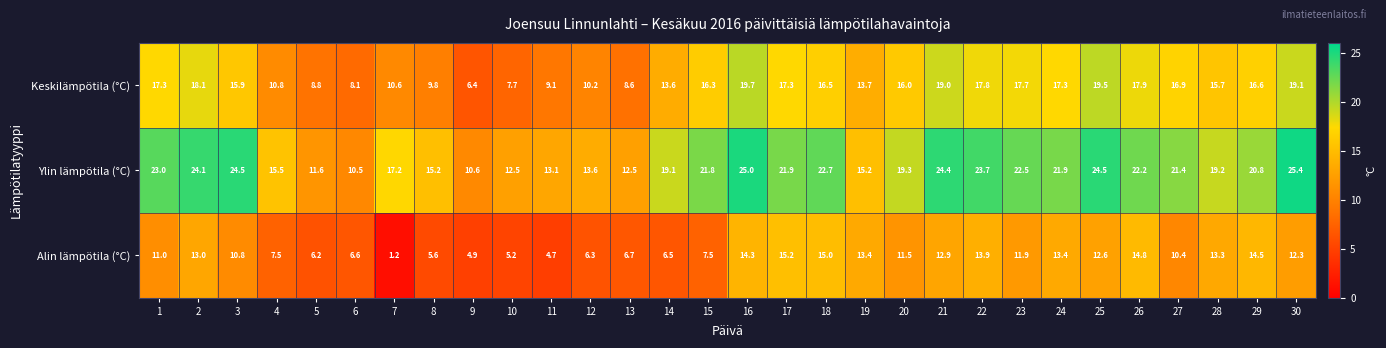

What value does the Keskilämpötila (°C) series have at 25?

19.5